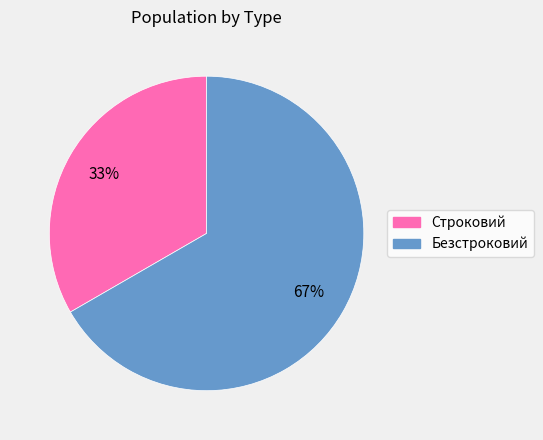

What percentage is the Безстроковий slice, to the nearest percent?

67%